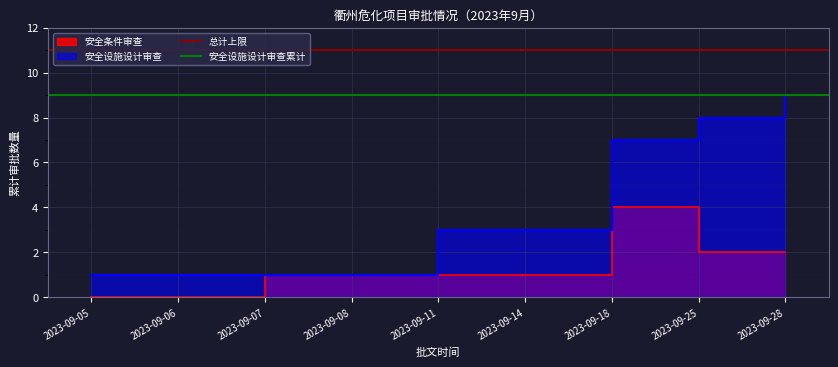

Is it true that 安全设施设计审查累计 equals 9 at 2023-09-06?

True